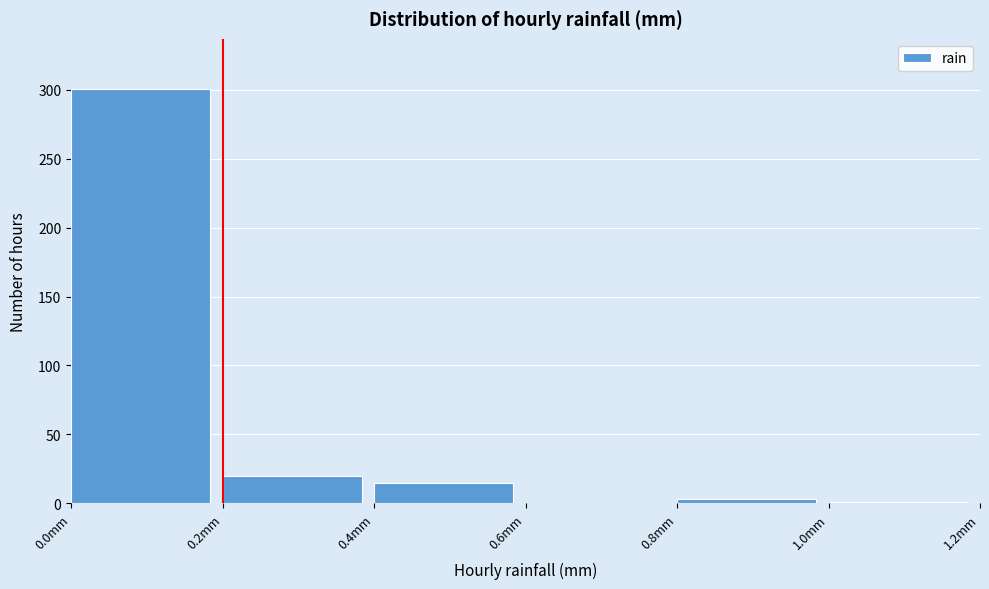

Over which range of the x-axis is the bar tallest?

0.0 to 0.2